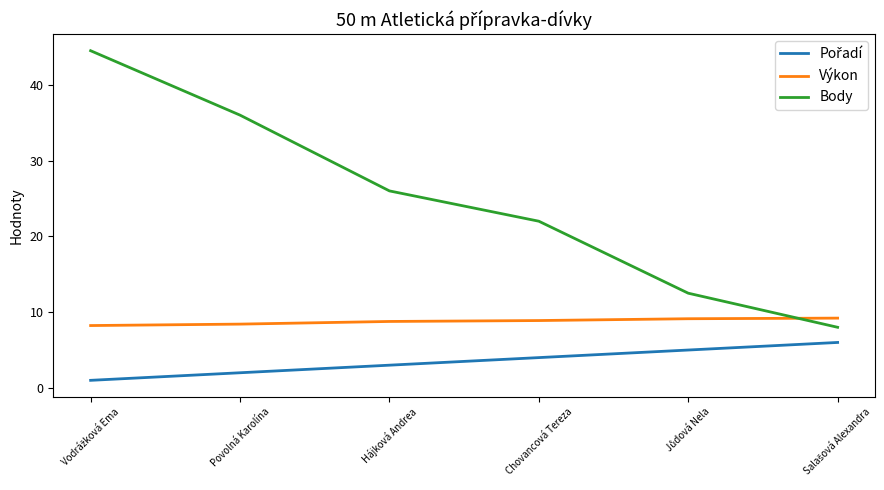

Which series has the largest total across all categories?

Body